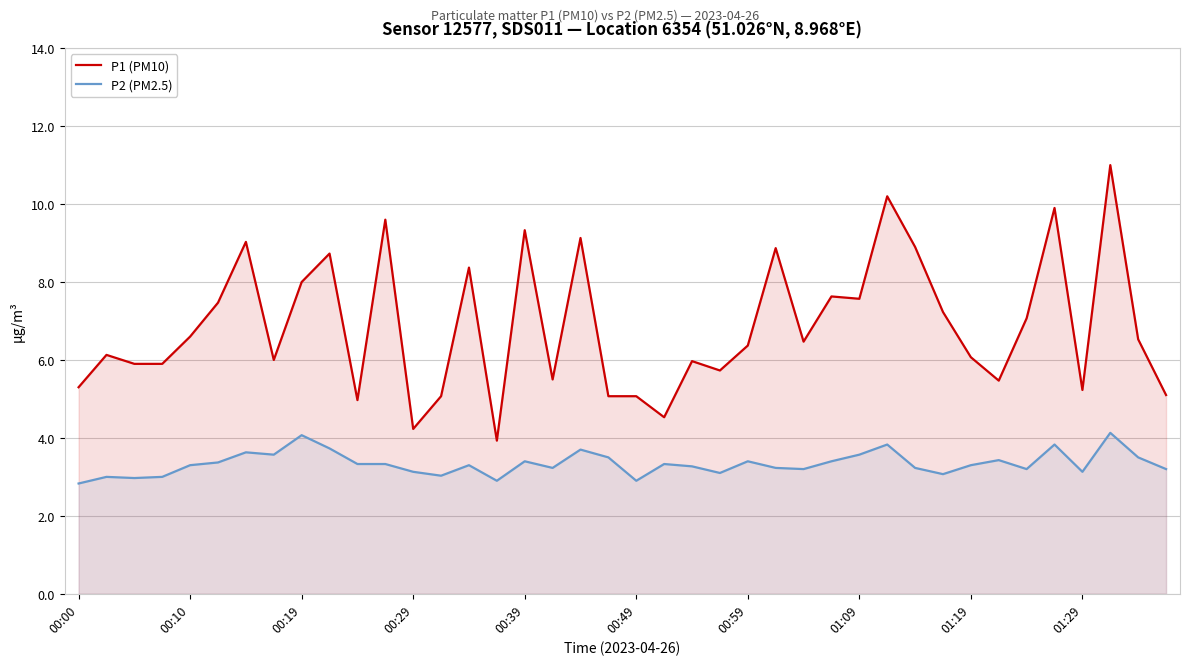

How many distinct data groups are displayed?

2